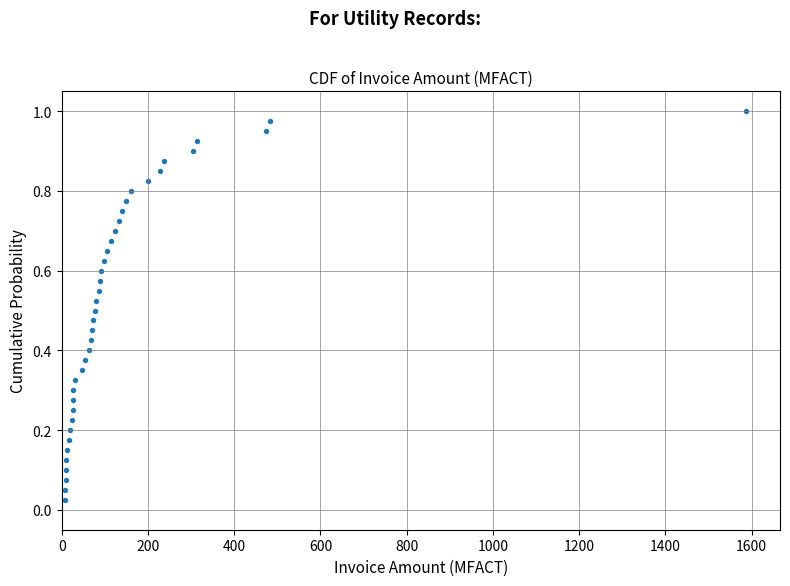

What is the range of X values (max minus min)?

1578.3